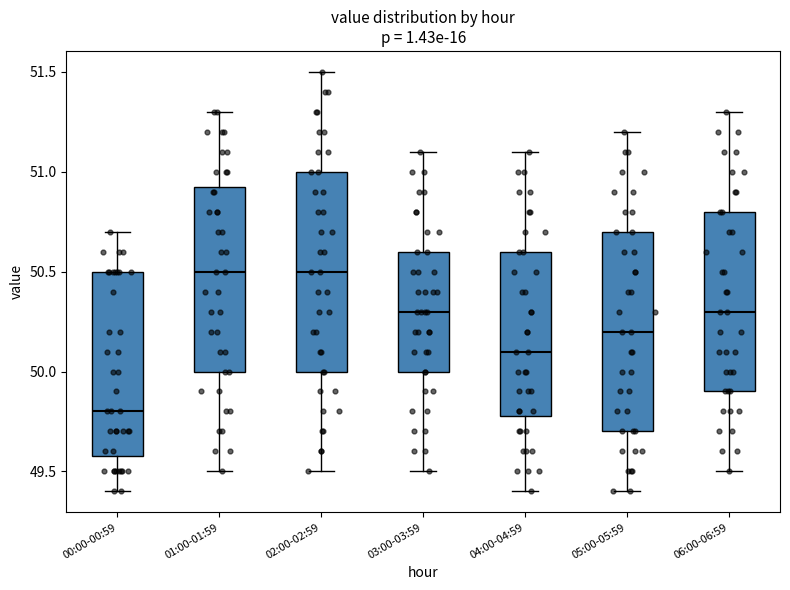

Reading left to right, transcribe this box plot: for each box, give where its median line is, the range the box spans, and where its two whiskers end, as read against the y-axis. The values are not printed on the chart, so give them approximately, as read against the axis.

00:00-00:59: median 49.80, box 49.60 to 50.50, whiskers 49.40 to 50.70
01:00-01:59: median 50.50, box 50.00 to 50.95, whiskers 49.50 to 51.30
02:00-02:59: median 50.50, box 50.00 to 51.00, whiskers 49.50 to 51.50
03:00-03:59: median 50.30, box 50.00 to 50.60, whiskers 49.50 to 51.10
04:00-04:59: median 50.10, box 49.80 to 50.60, whiskers 49.40 to 51.10
05:00-05:59: median 50.20, box 49.70 to 50.70, whiskers 49.40 to 51.20
06:00-06:59: median 50.30, box 49.90 to 50.80, whiskers 49.50 to 51.30